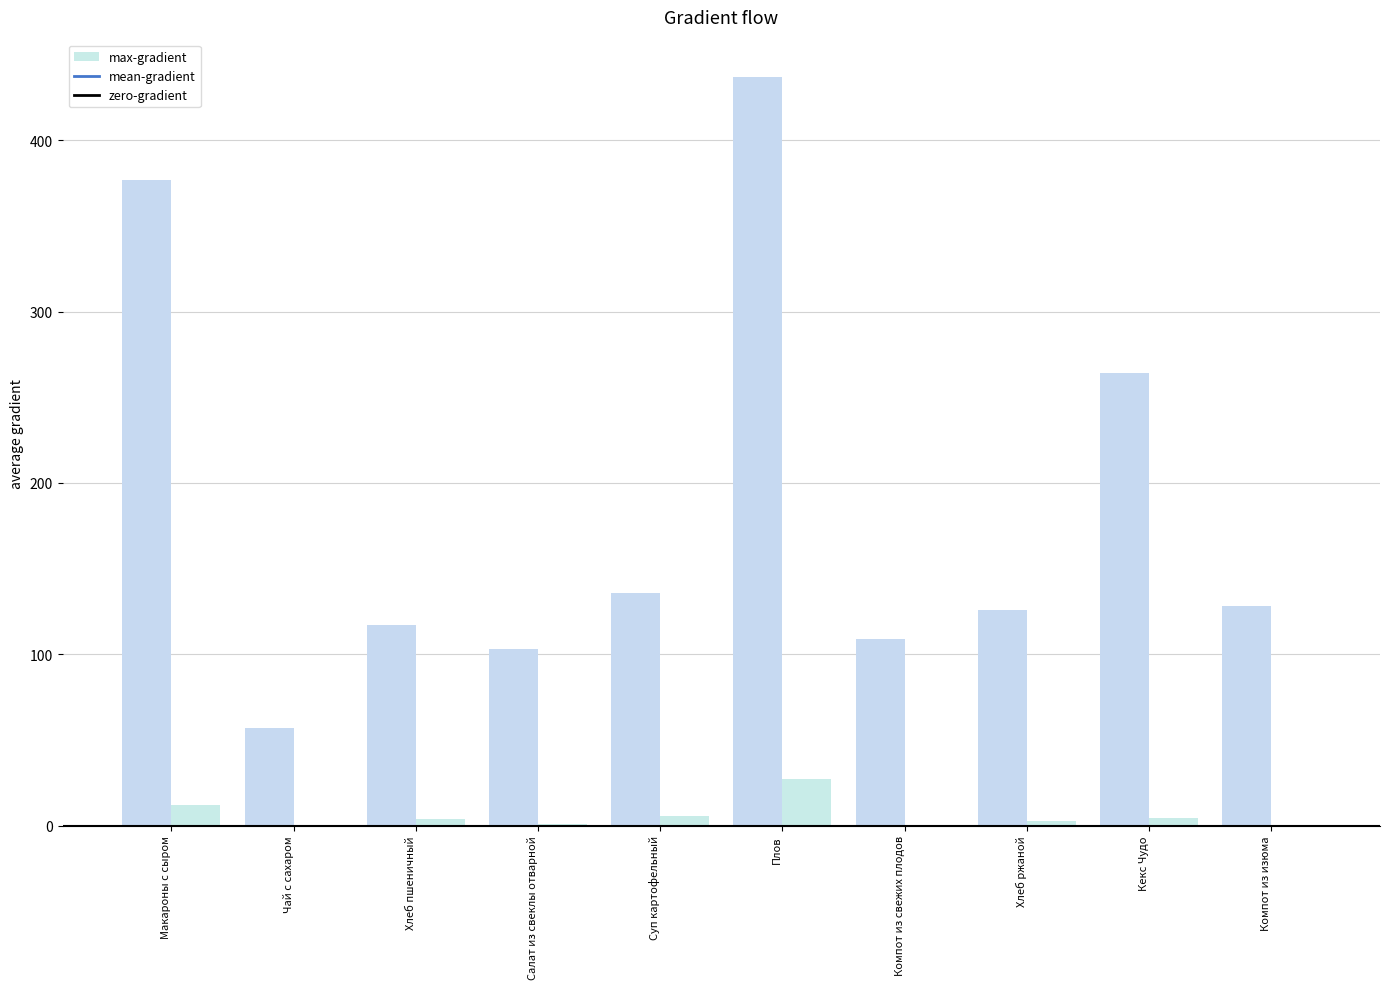

Are the bars grouped side by side (vs. stacked)?

Yes